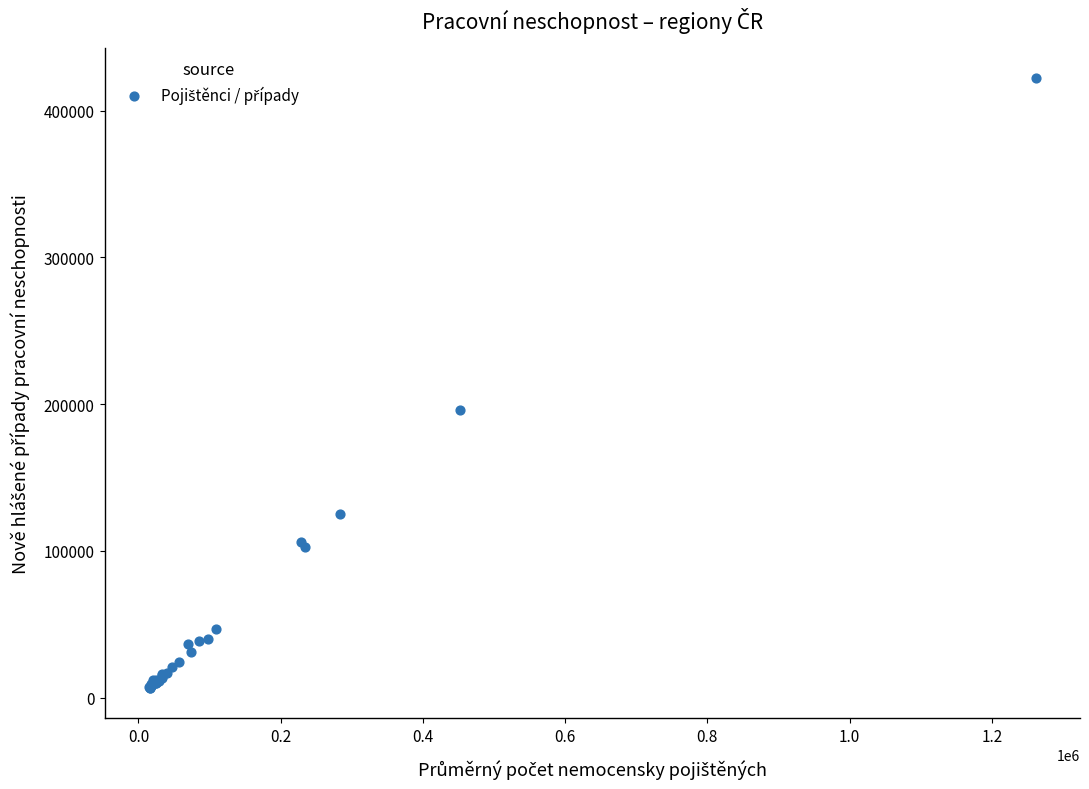

What Y value in the scatter plot is closest to 214444?

196150